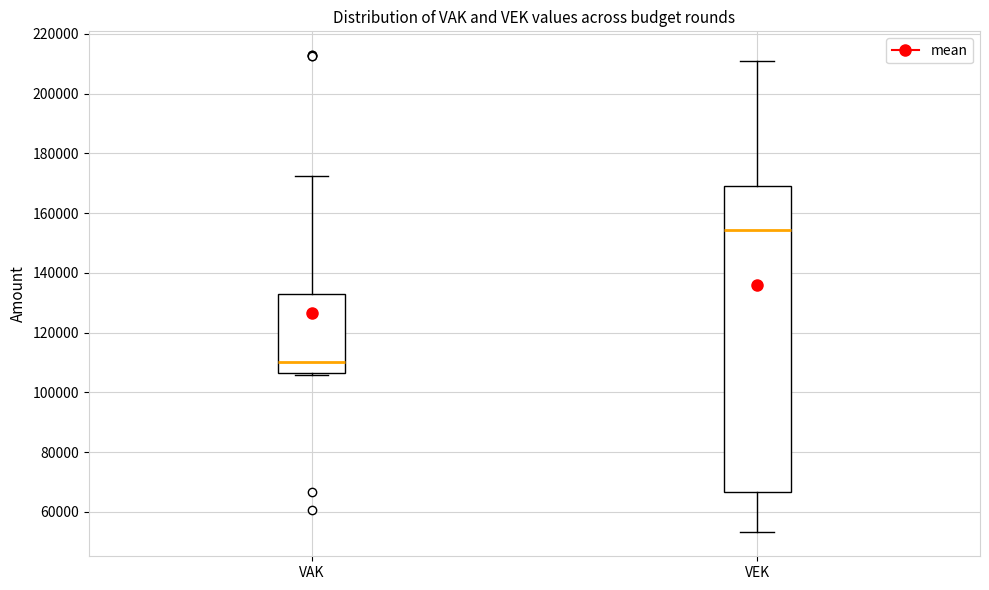

Comparing the boxes themselves (not the whiskers), which one is the tallest?

VEK